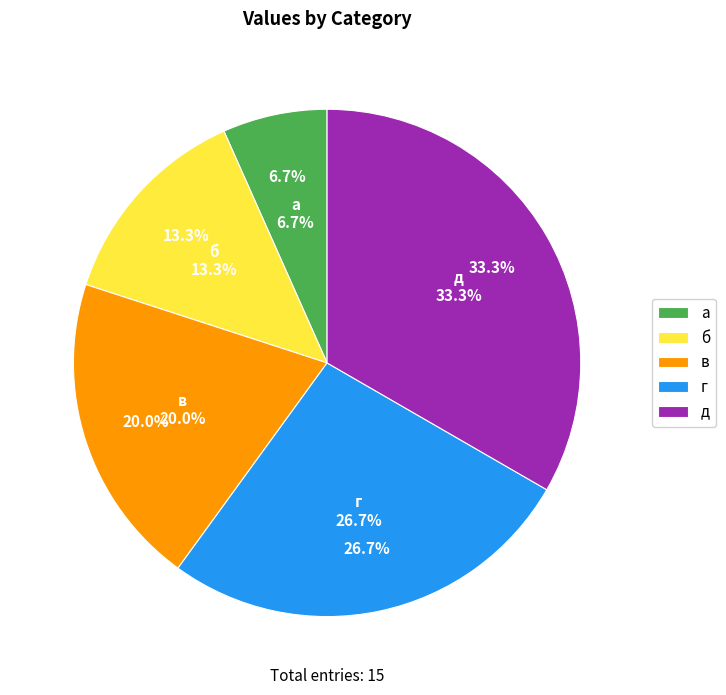

How many segments does this pie chart have?

5